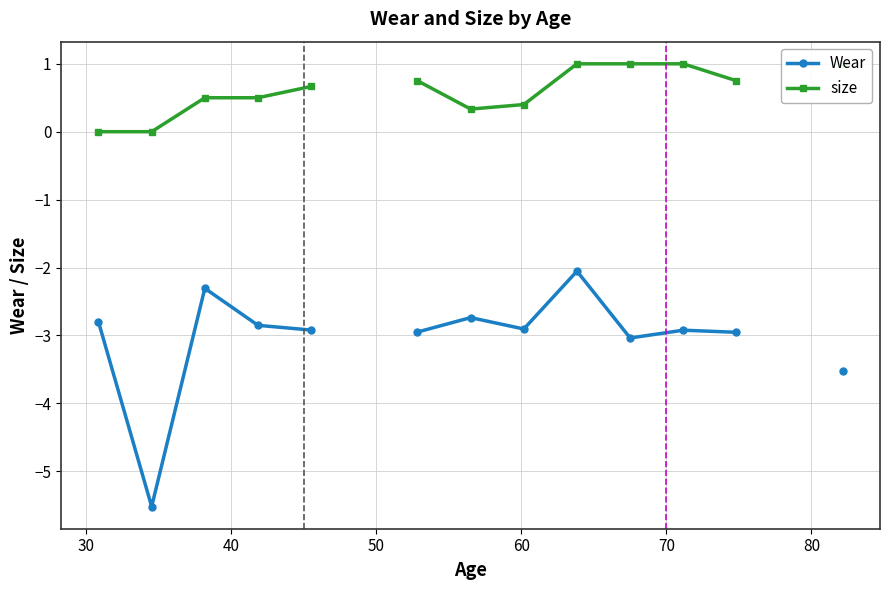

In size, how many points are lower than both neighbors (excluding endpoints)?

1